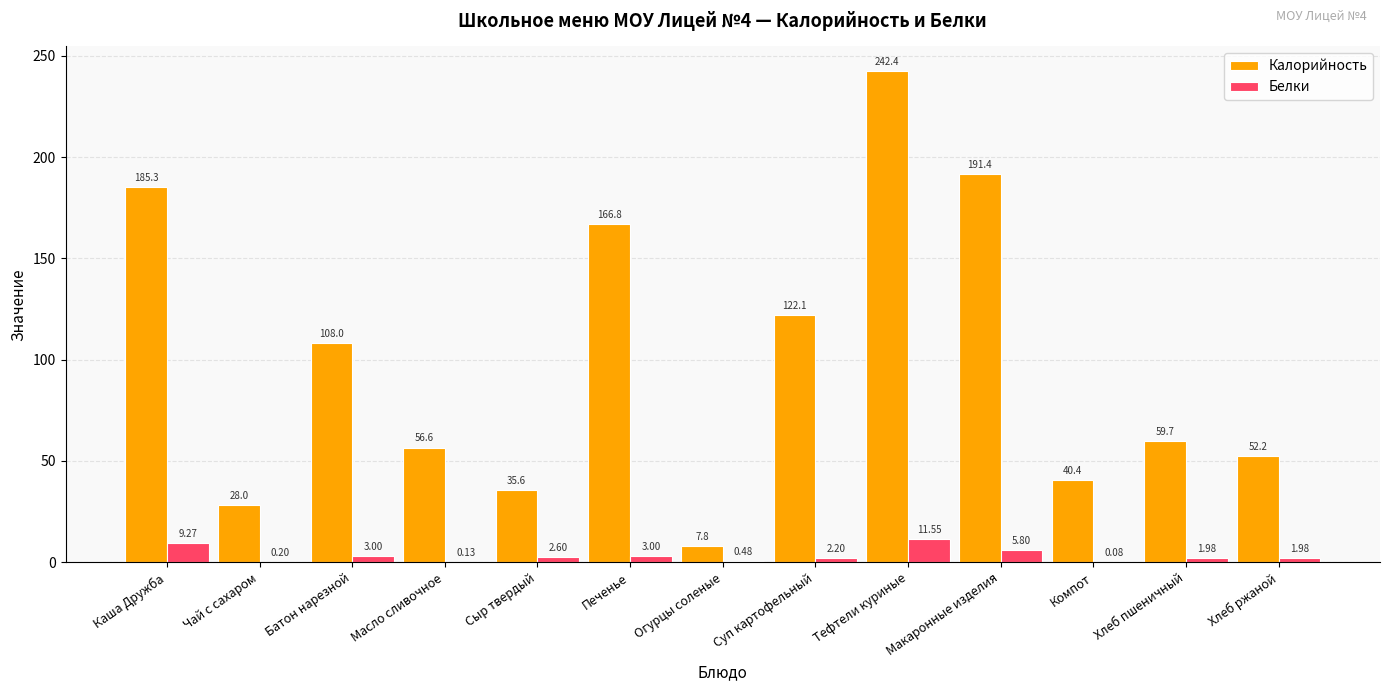

What is the total value across all series at Батон нарезной?

111.0